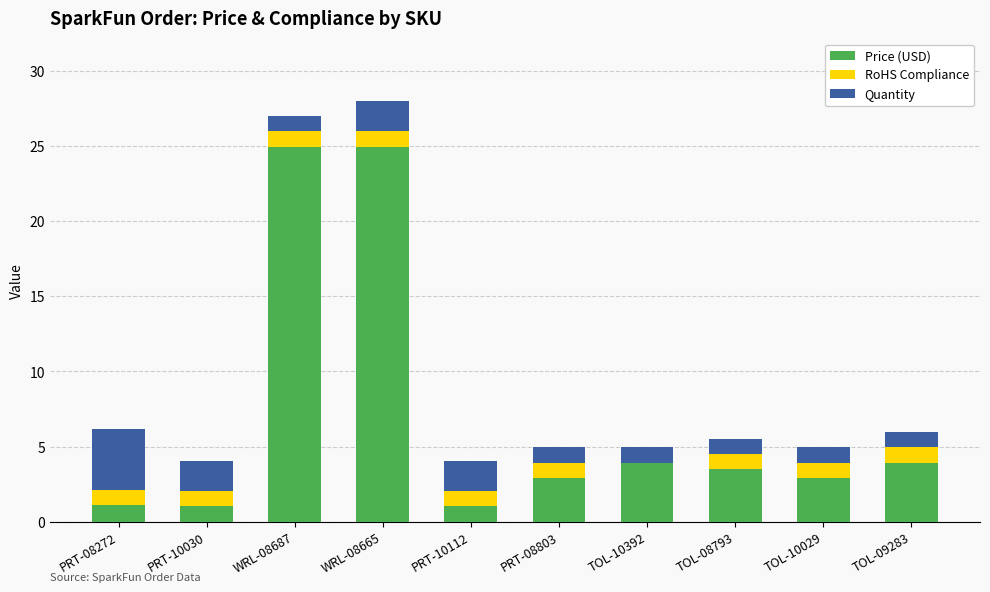

Does the chart contain stacked bars?

Yes